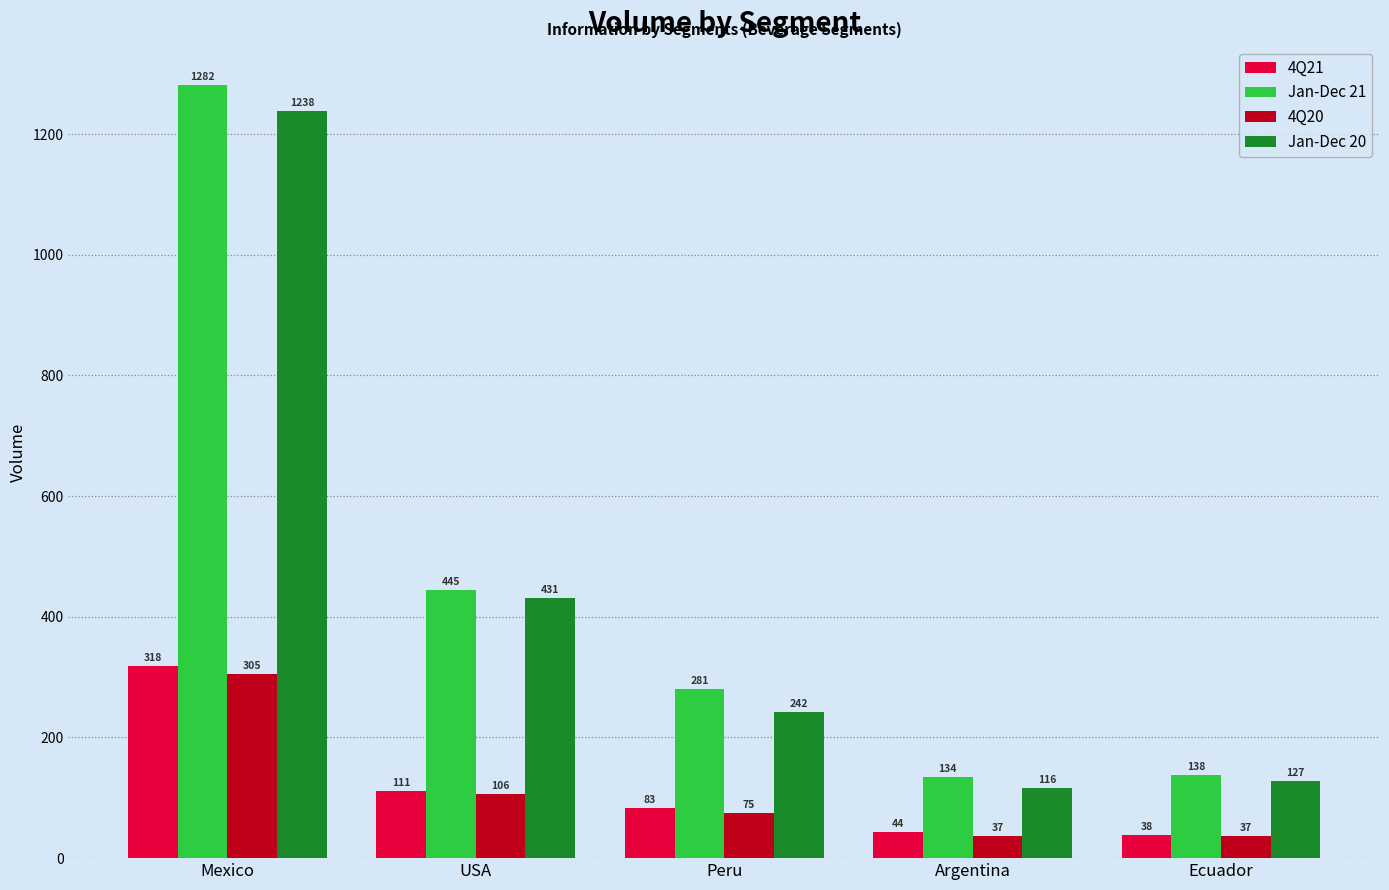

Are the bars grouped side by side (vs. stacked)?

Yes